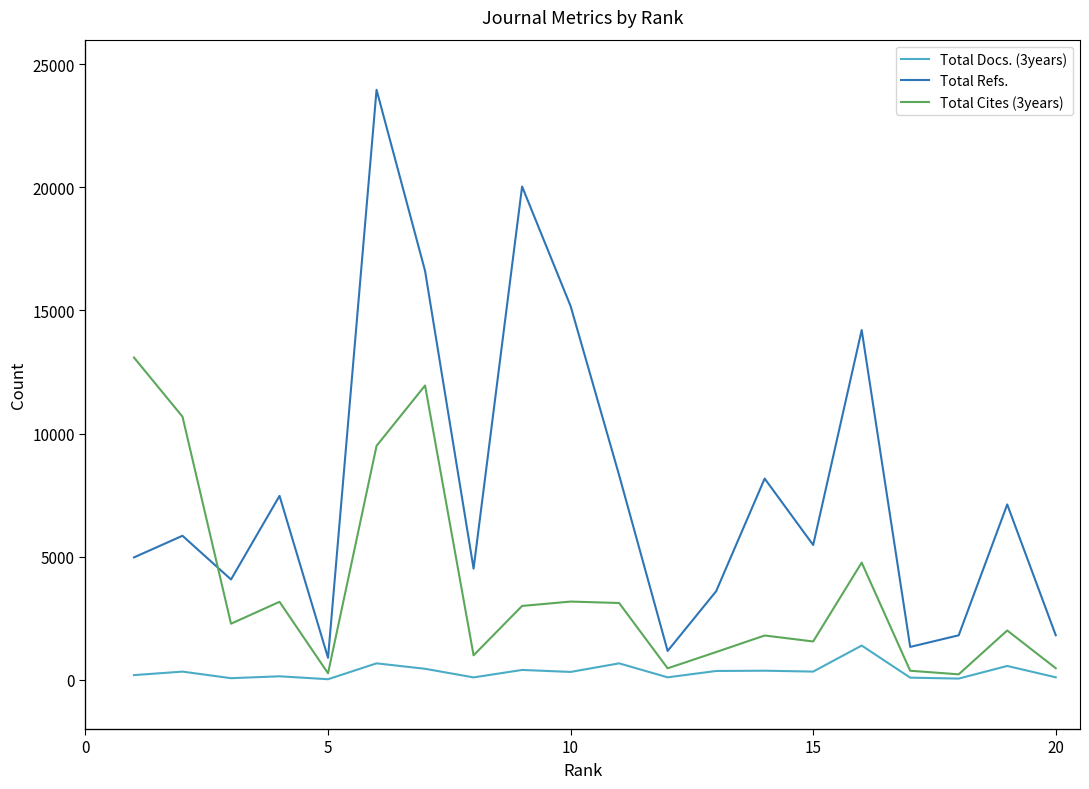

What is the smallest value displayed?

23